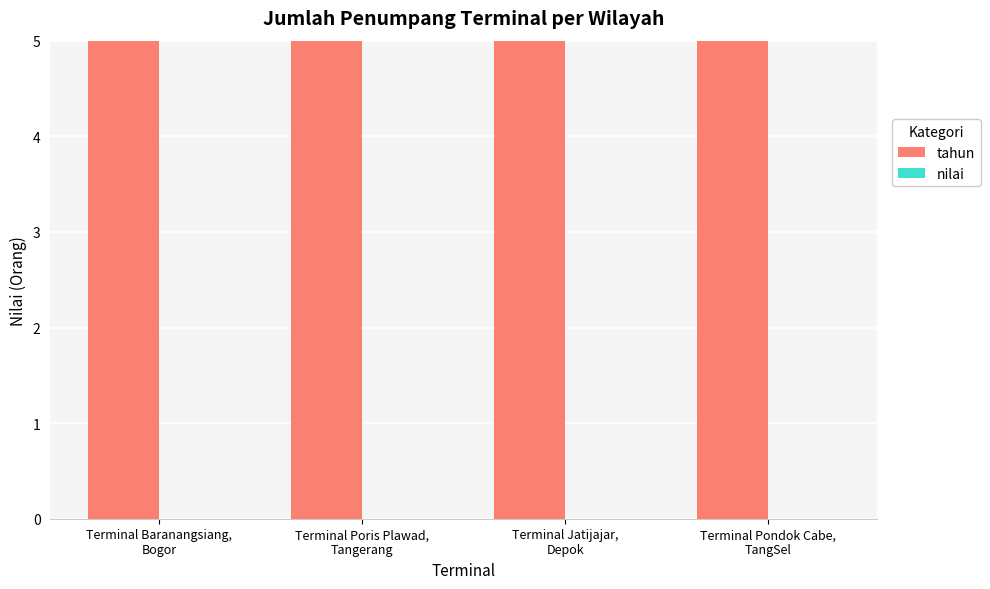

Reading left to right, transcribe all the data shown in this chart.

tahun: Terminal Baranangsiang,
Bogor=2017	Terminal Poris Plawad,
Tangerang=2017	Terminal Jatijajar,
Depok=2017	Terminal Pondok Cabe,
TangSel=2017
nilai: Terminal Baranangsiang,
Bogor=0	Terminal Poris Plawad,
Tangerang=0	Terminal Jatijajar,
Depok=0	Terminal Pondok Cabe,
TangSel=0